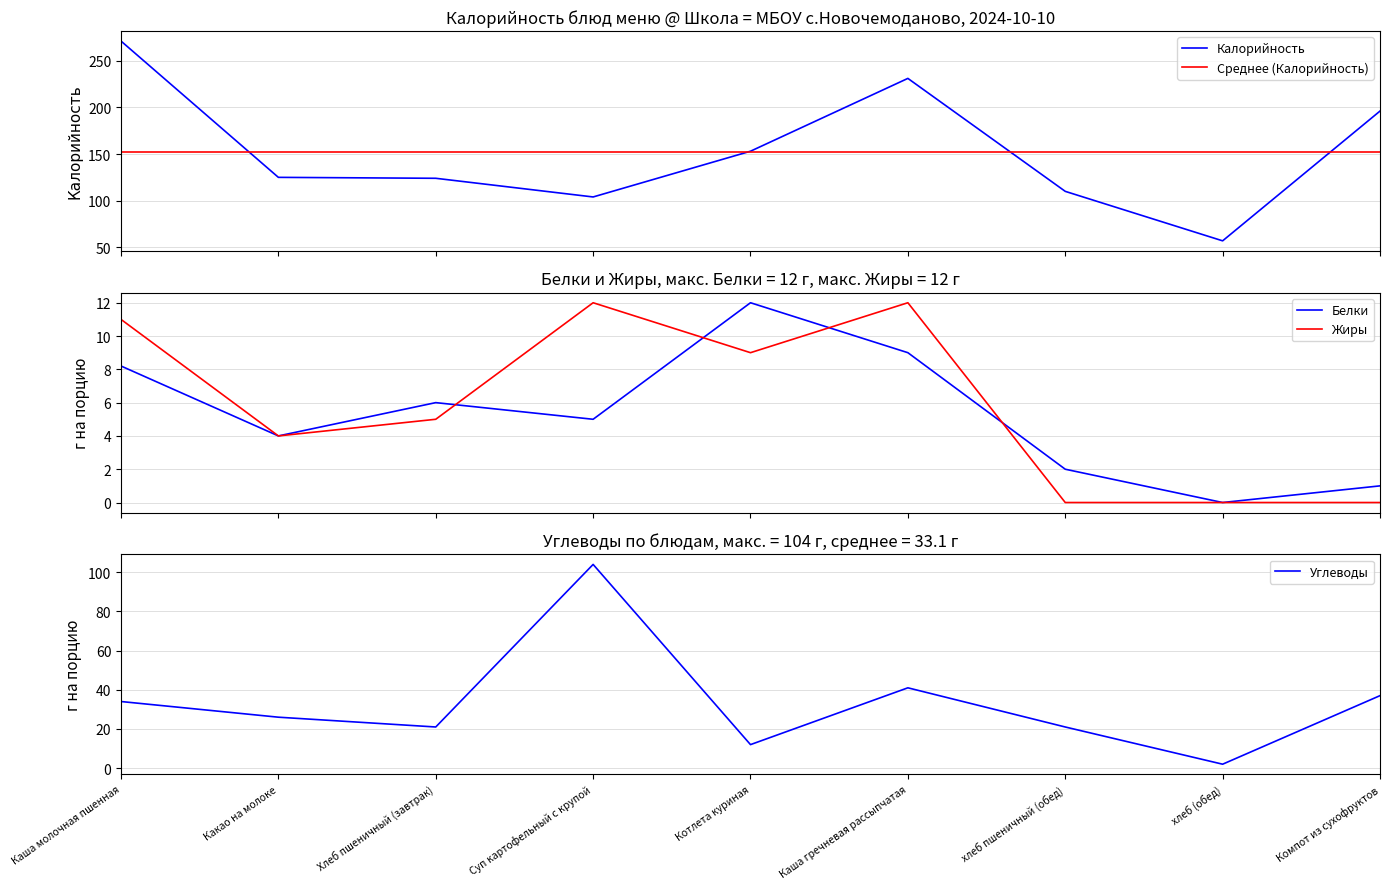

What is the value of the Жиры point at the 2nd from the left?

4.0